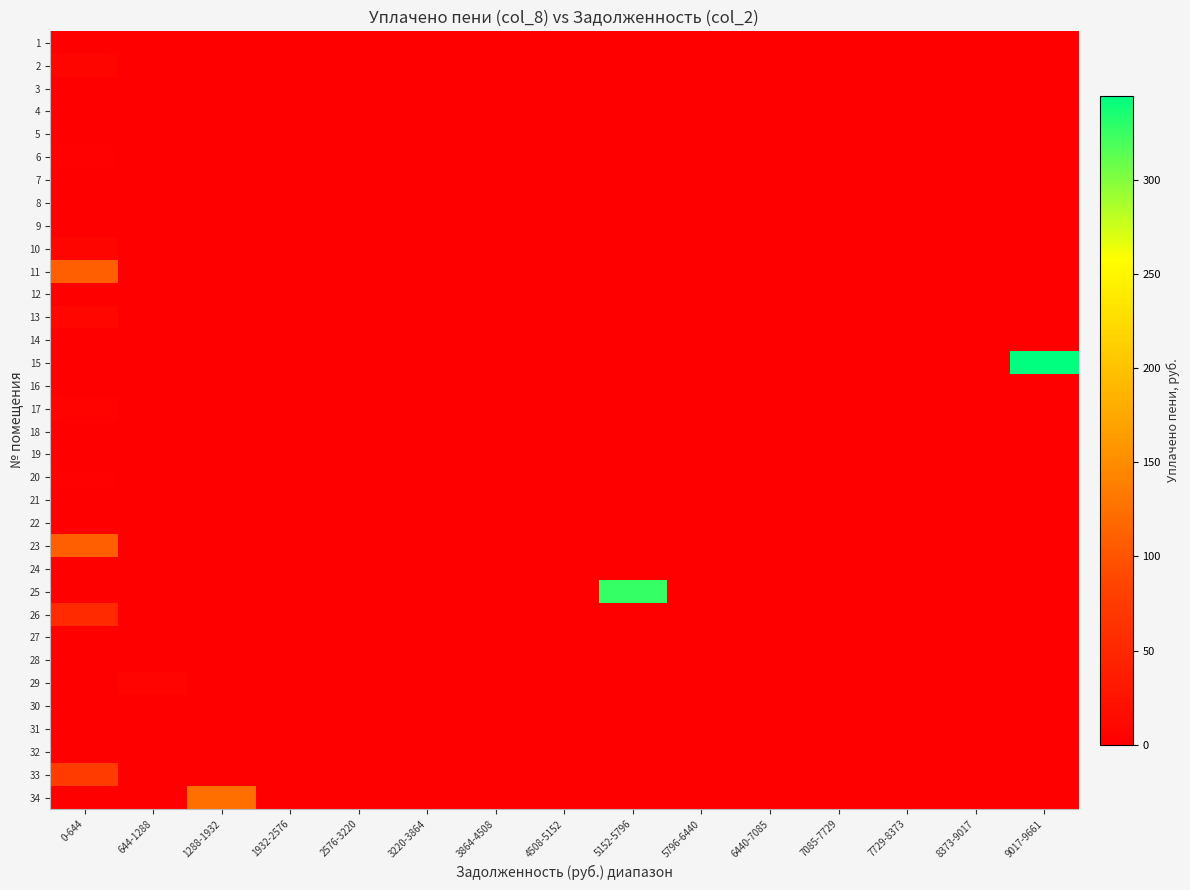

Reading right to left, what are all the values shown in this chart?

1: 9017-9661=0.0	8373-9017=0.0	7729-8373=0.0	7085-7729=0.0	6440-7085=0.0	5796-6440=0.0	5152-5796=0.0	4508-5152=0.0	3864-4508=0.0	3220-3864=0.0	2576-3220=0.0	1932-2576=0.0	1288-1932=0.0	644-1288=0.0	0-644=0.0
2: 9017-9661=0.0	8373-9017=0.0	7729-8373=0.0	7085-7729=0.0	6440-7085=0.0	5796-6440=0.0	5152-5796=0.0	4508-5152=0.0	3864-4508=0.0	3220-3864=0.0	2576-3220=0.0	1932-2576=0.0	1288-1932=0.0	644-1288=0.0	0-644=7.9
3: 9017-9661=0.0	8373-9017=0.0	7729-8373=0.0	7085-7729=0.0	6440-7085=0.0	5796-6440=0.0	5152-5796=0.0	4508-5152=0.0	3864-4508=0.0	3220-3864=0.0	2576-3220=0.0	1932-2576=0.0	1288-1932=0.0	644-1288=0.0	0-644=0.6
4: 9017-9661=0.0	8373-9017=0.0	7729-8373=0.0	7085-7729=0.0	6440-7085=0.0	5796-6440=0.0	5152-5796=0.0	4508-5152=0.0	3864-4508=0.0	3220-3864=0.0	2576-3220=0.0	1932-2576=0.0	1288-1932=0.0	644-1288=0.0	0-644=0.0
5: 9017-9661=0.0	8373-9017=0.0	7729-8373=0.0	7085-7729=0.0	6440-7085=0.0	5796-6440=0.0	5152-5796=0.0	4508-5152=0.0	3864-4508=0.0	3220-3864=0.0	2576-3220=0.0	1932-2576=0.0	1288-1932=0.0	644-1288=0.0	0-644=0.0
6: 9017-9661=0.0	8373-9017=0.0	7729-8373=0.0	7085-7729=0.0	6440-7085=0.0	5796-6440=0.0	5152-5796=0.0	4508-5152=0.0	3864-4508=0.0	3220-3864=0.0	2576-3220=0.0	1932-2576=0.0	1288-1932=0.0	644-1288=0.0	0-644=1.5
7: 9017-9661=0.0	8373-9017=0.0	7729-8373=0.0	7085-7729=0.0	6440-7085=0.0	5796-6440=0.0	5152-5796=0.0	4508-5152=0.0	3864-4508=0.0	3220-3864=0.0	2576-3220=0.0	1932-2576=0.0	1288-1932=0.0	644-1288=0.0	0-644=0.0
8: 9017-9661=0.0	8373-9017=0.0	7729-8373=0.0	7085-7729=0.0	6440-7085=0.0	5796-6440=0.0	5152-5796=0.0	4508-5152=0.0	3864-4508=0.0	3220-3864=0.0	2576-3220=0.0	1932-2576=0.0	1288-1932=0.0	644-1288=0.0	0-644=0.0
9: 9017-9661=0.0	8373-9017=0.0	7729-8373=0.0	7085-7729=0.0	6440-7085=0.0	5796-6440=0.0	5152-5796=0.0	4508-5152=0.0	3864-4508=0.0	3220-3864=0.0	2576-3220=0.0	1932-2576=0.0	1288-1932=0.0	644-1288=0.0	0-644=0.0
10: 9017-9661=0.0	8373-9017=0.0	7729-8373=0.0	7085-7729=0.0	6440-7085=0.0	5796-6440=0.0	5152-5796=0.0	4508-5152=0.0	3864-4508=0.0	3220-3864=0.0	2576-3220=0.0	1932-2576=0.0	1288-1932=0.0	644-1288=0.0	0-644=7.3
11: 9017-9661=0.0	8373-9017=0.0	7729-8373=0.0	7085-7729=0.0	6440-7085=0.0	5796-6440=0.0	5152-5796=0.0	4508-5152=0.0	3864-4508=0.0	3220-3864=0.0	2576-3220=0.0	1932-2576=0.0	1288-1932=0.0	644-1288=0.0	0-644=109.9
12: 9017-9661=0.0	8373-9017=0.0	7729-8373=0.0	7085-7729=0.0	6440-7085=0.0	5796-6440=0.0	5152-5796=0.0	4508-5152=0.0	3864-4508=0.0	3220-3864=0.0	2576-3220=0.0	1932-2576=0.0	1288-1932=0.0	644-1288=0.0	0-644=0.0
13: 9017-9661=0.0	8373-9017=0.0	7729-8373=0.0	7085-7729=0.0	6440-7085=0.0	5796-6440=0.0	5152-5796=0.0	4508-5152=0.0	3864-4508=0.0	3220-3864=0.0	2576-3220=0.0	1932-2576=0.0	1288-1932=0.0	644-1288=0.0	0-644=9.4
14: 9017-9661=0.0	8373-9017=0.0	7729-8373=0.0	7085-7729=0.0	6440-7085=0.0	5796-6440=0.0	5152-5796=0.0	4508-5152=0.0	3864-4508=0.0	3220-3864=0.0	2576-3220=0.0	1932-2576=0.0	1288-1932=0.0	644-1288=0.0	0-644=0.0
15: 9017-9661=344.7	8373-9017=0.0	7729-8373=0.0	7085-7729=0.0	6440-7085=0.0	5796-6440=0.0	5152-5796=0.0	4508-5152=0.0	3864-4508=0.0	3220-3864=0.0	2576-3220=0.0	1932-2576=0.0	1288-1932=0.0	644-1288=0.0	0-644=0.0
16: 9017-9661=0.0	8373-9017=0.0	7729-8373=0.0	7085-7729=0.0	6440-7085=0.0	5796-6440=0.0	5152-5796=0.0	4508-5152=0.0	3864-4508=0.0	3220-3864=0.0	2576-3220=0.0	1932-2576=0.0	1288-1932=0.0	644-1288=0.0	0-644=0.0
17: 9017-9661=0.0	8373-9017=0.0	7729-8373=0.0	7085-7729=0.0	6440-7085=0.0	5796-6440=0.0	5152-5796=0.0	4508-5152=0.0	3864-4508=0.0	3220-3864=0.0	2576-3220=0.0	1932-2576=0.0	1288-1932=0.0	644-1288=0.0	0-644=4.8
18: 9017-9661=0.0	8373-9017=0.0	7729-8373=0.0	7085-7729=0.0	6440-7085=0.0	5796-6440=0.0	5152-5796=0.0	4508-5152=0.0	3864-4508=0.0	3220-3864=0.0	2576-3220=0.0	1932-2576=0.0	1288-1932=0.0	644-1288=0.0	0-644=0.0
19: 9017-9661=0.0	8373-9017=0.0	7729-8373=0.0	7085-7729=0.0	6440-7085=0.0	5796-6440=0.0	5152-5796=0.0	4508-5152=0.0	3864-4508=0.0	3220-3864=0.0	2576-3220=0.0	1932-2576=0.0	1288-1932=0.0	644-1288=0.0	0-644=0.0
20: 9017-9661=0.0	8373-9017=0.0	7729-8373=0.0	7085-7729=0.0	6440-7085=0.0	5796-6440=0.0	5152-5796=0.0	4508-5152=0.0	3864-4508=0.0	3220-3864=0.0	2576-3220=0.0	1932-2576=0.0	1288-1932=0.0	644-1288=0.0	0-644=3.1
21: 9017-9661=0.0	8373-9017=0.0	7729-8373=0.0	7085-7729=0.0	6440-7085=0.0	5796-6440=0.0	5152-5796=0.0	4508-5152=0.0	3864-4508=0.0	3220-3864=0.0	2576-3220=0.0	1932-2576=0.0	1288-1932=0.0	644-1288=0.0	0-644=0.0
22: 9017-9661=0.0	8373-9017=0.0	7729-8373=0.0	7085-7729=0.0	6440-7085=0.0	5796-6440=0.0	5152-5796=0.0	4508-5152=0.0	3864-4508=0.0	3220-3864=0.0	2576-3220=0.0	1932-2576=0.0	1288-1932=0.0	644-1288=0.0	0-644=0.0
23: 9017-9661=0.0	8373-9017=0.0	7729-8373=0.0	7085-7729=0.0	6440-7085=0.0	5796-6440=0.0	5152-5796=0.0	4508-5152=0.0	3864-4508=0.0	3220-3864=0.0	2576-3220=0.0	1932-2576=0.0	1288-1932=0.0	644-1288=0.0	0-644=109.1
24: 9017-9661=0.0	8373-9017=0.0	7729-8373=0.0	7085-7729=0.0	6440-7085=0.0	5796-6440=0.0	5152-5796=0.0	4508-5152=0.0	3864-4508=0.0	3220-3864=0.0	2576-3220=0.0	1932-2576=0.0	1288-1932=0.0	644-1288=0.0	0-644=0.0
25: 9017-9661=0.0	8373-9017=0.0	7729-8373=0.0	7085-7729=0.0	6440-7085=0.0	5796-6440=0.0	5152-5796=326.3	4508-5152=0.0	3864-4508=0.0	3220-3864=0.0	2576-3220=0.0	1932-2576=0.0	1288-1932=0.0	644-1288=0.0	0-644=0.0
26: 9017-9661=0.0	8373-9017=0.0	7729-8373=0.0	7085-7729=0.0	6440-7085=0.0	5796-6440=0.0	5152-5796=0.0	4508-5152=0.0	3864-4508=0.0	3220-3864=0.0	2576-3220=0.0	1932-2576=0.0	1288-1932=0.0	644-1288=0.0	0-644=53.3
27: 9017-9661=0.0	8373-9017=0.0	7729-8373=0.0	7085-7729=0.0	6440-7085=0.0	5796-6440=0.0	5152-5796=0.0	4508-5152=0.0	3864-4508=0.0	3220-3864=0.0	2576-3220=0.0	1932-2576=0.0	1288-1932=0.0	644-1288=0.0	0-644=0.0
28: 9017-9661=0.0	8373-9017=0.0	7729-8373=0.0	7085-7729=0.0	6440-7085=0.0	5796-6440=0.0	5152-5796=0.0	4508-5152=0.0	3864-4508=0.0	3220-3864=0.0	2576-3220=0.0	1932-2576=0.0	1288-1932=0.0	644-1288=0.0	0-644=0.0
29: 9017-9661=0.0	8373-9017=0.0	7729-8373=0.0	7085-7729=0.0	6440-7085=0.0	5796-6440=0.0	5152-5796=0.0	4508-5152=0.0	3864-4508=0.0	3220-3864=0.0	2576-3220=0.0	1932-2576=0.0	1288-1932=0.0	644-1288=6.4	0-644=0.0
30: 9017-9661=0.0	8373-9017=0.0	7729-8373=0.0	7085-7729=0.0	6440-7085=0.0	5796-6440=0.0	5152-5796=0.0	4508-5152=0.0	3864-4508=0.0	3220-3864=0.0	2576-3220=0.0	1932-2576=0.0	1288-1932=0.0	644-1288=0.0	0-644=0.0
31: 9017-9661=0.0	8373-9017=0.0	7729-8373=0.0	7085-7729=0.0	6440-7085=0.0	5796-6440=0.0	5152-5796=0.0	4508-5152=0.0	3864-4508=0.0	3220-3864=0.0	2576-3220=0.0	1932-2576=0.0	1288-1932=0.0	644-1288=0.0	0-644=0.0
32: 9017-9661=0.0	8373-9017=0.0	7729-8373=0.0	7085-7729=0.0	6440-7085=0.0	5796-6440=0.0	5152-5796=0.0	4508-5152=0.0	3864-4508=0.0	3220-3864=0.0	2576-3220=0.0	1932-2576=0.0	1288-1932=0.0	644-1288=0.0	0-644=0.1
33: 9017-9661=0.0	8373-9017=0.0	7729-8373=0.0	7085-7729=0.0	6440-7085=0.0	5796-6440=0.0	5152-5796=0.0	4508-5152=0.0	3864-4508=0.0	3220-3864=0.0	2576-3220=0.0	1932-2576=0.0	1288-1932=0.0	644-1288=0.0	0-644=74.4
34: 9017-9661=0.0	8373-9017=0.0	7729-8373=0.0	7085-7729=0.0	6440-7085=0.0	5796-6440=0.0	5152-5796=0.0	4508-5152=0.0	3864-4508=0.0	3220-3864=0.0	2576-3220=0.0	1932-2576=0.0	1288-1932=124.2	644-1288=0.0	0-644=0.0